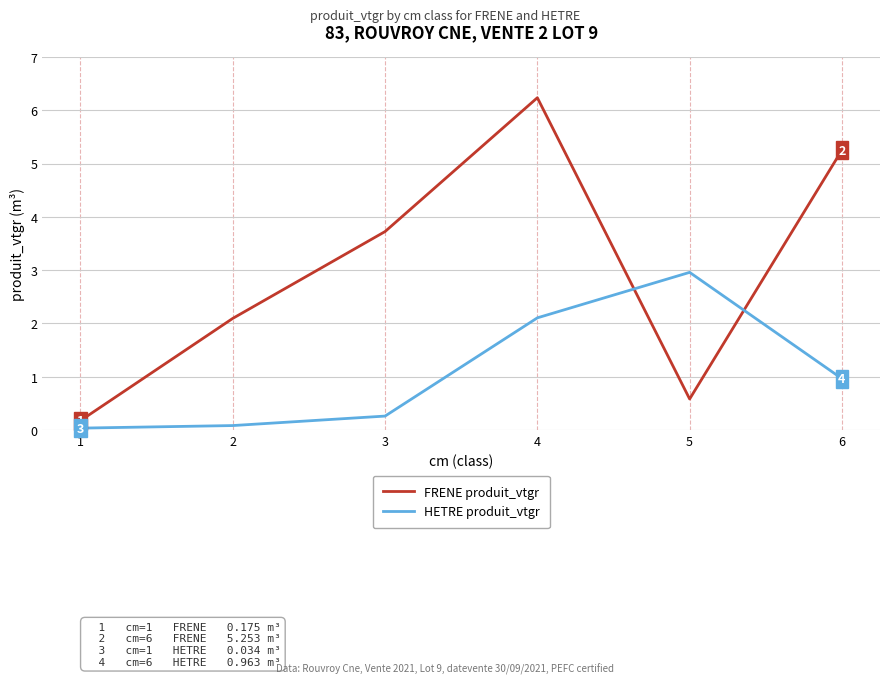

Is it true that FRENE produit_vtgr equals 3.7 at 3?

True